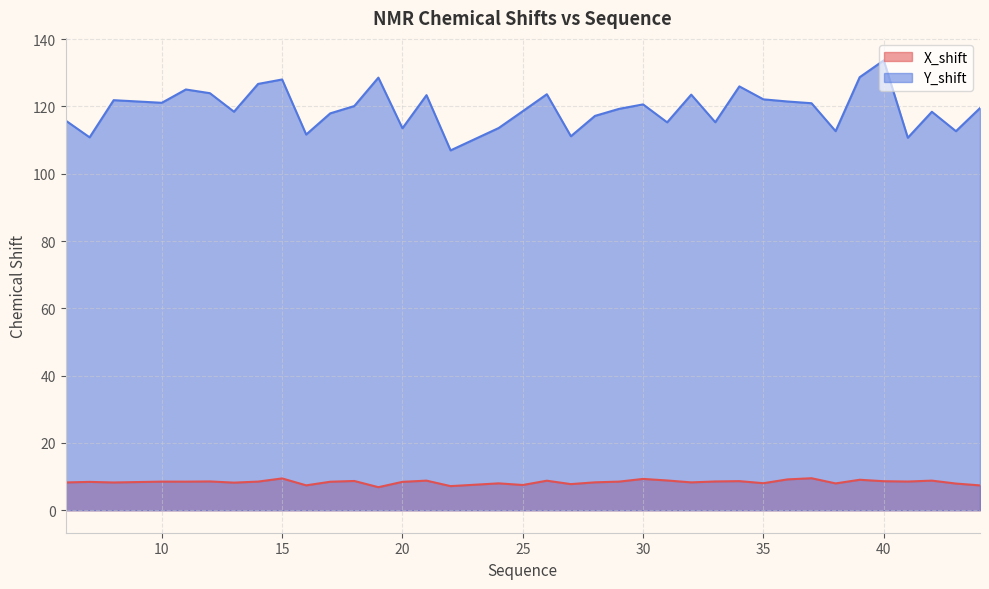

List the labels in order of Y_shift value, largest first.

40, 39, 19, 15, 14, 34, 11, 12, 26, 32, 21, 35, 8, 36, 10, 37, 30, 18, 44, 29, 25, 13, 42, 17, 28, 6, 33, 31, 24, 20, 38, 43, 16, 27, 7, 41, 22